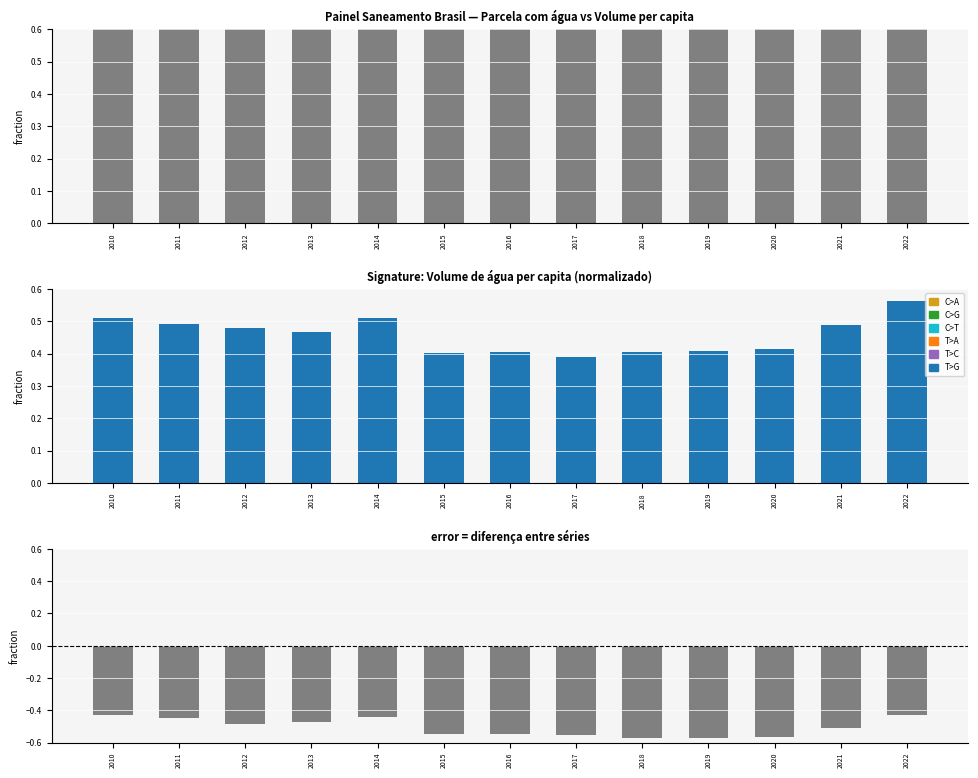

List the series in order of their overall mean, lowest first.

Diferença (Volume/200 - Parcela água), Volume de água consumida per capita (litros) / 200, Parcela da população total que mora em domicílios com água